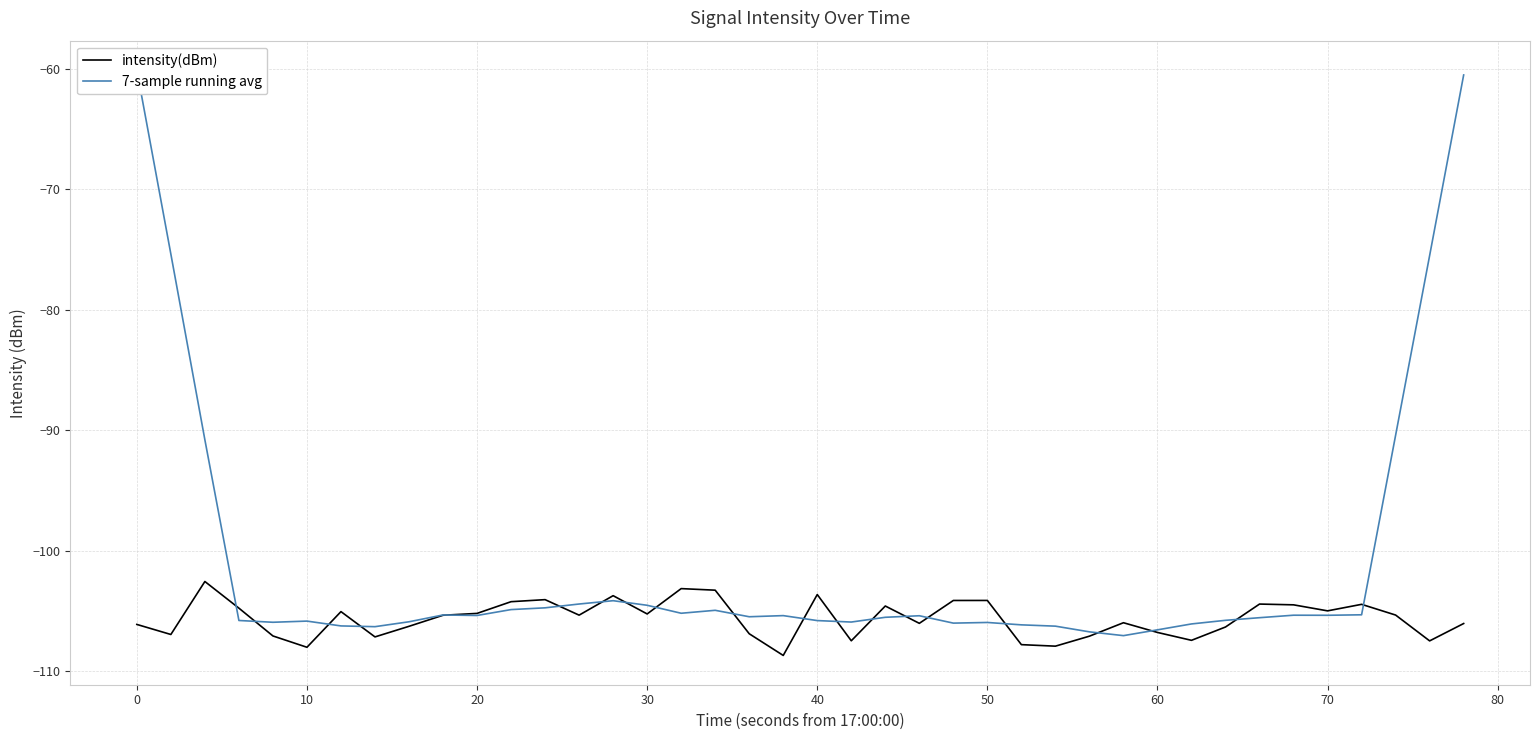

What is the lowest value of the intensity(dBm) series?

-108.7